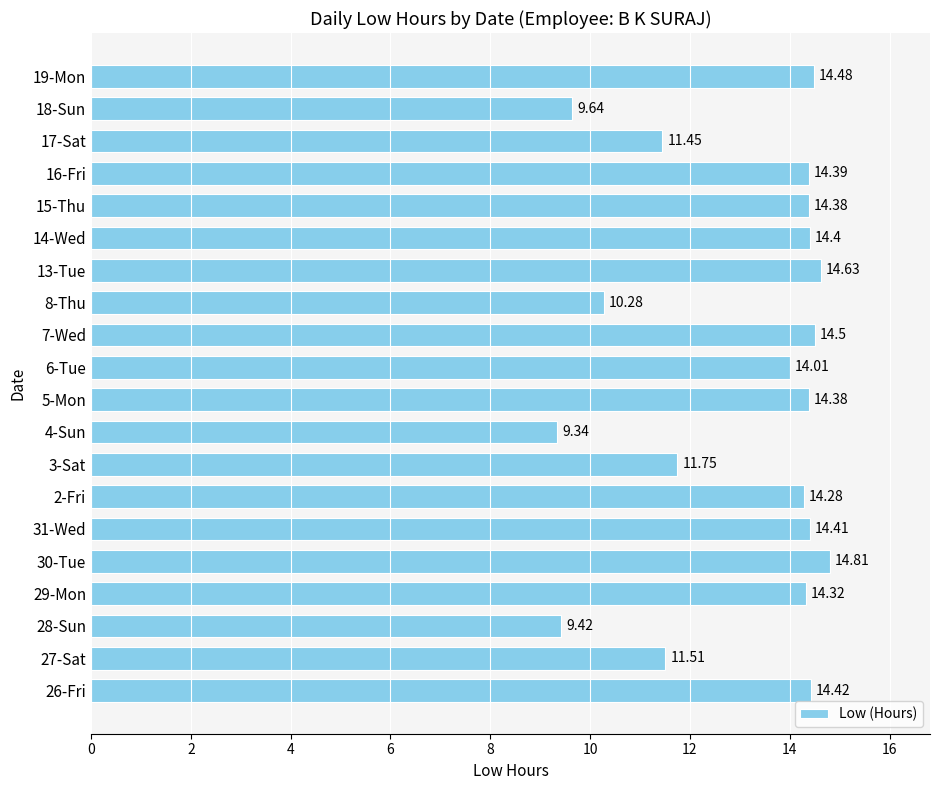

What is the average value?

13.0